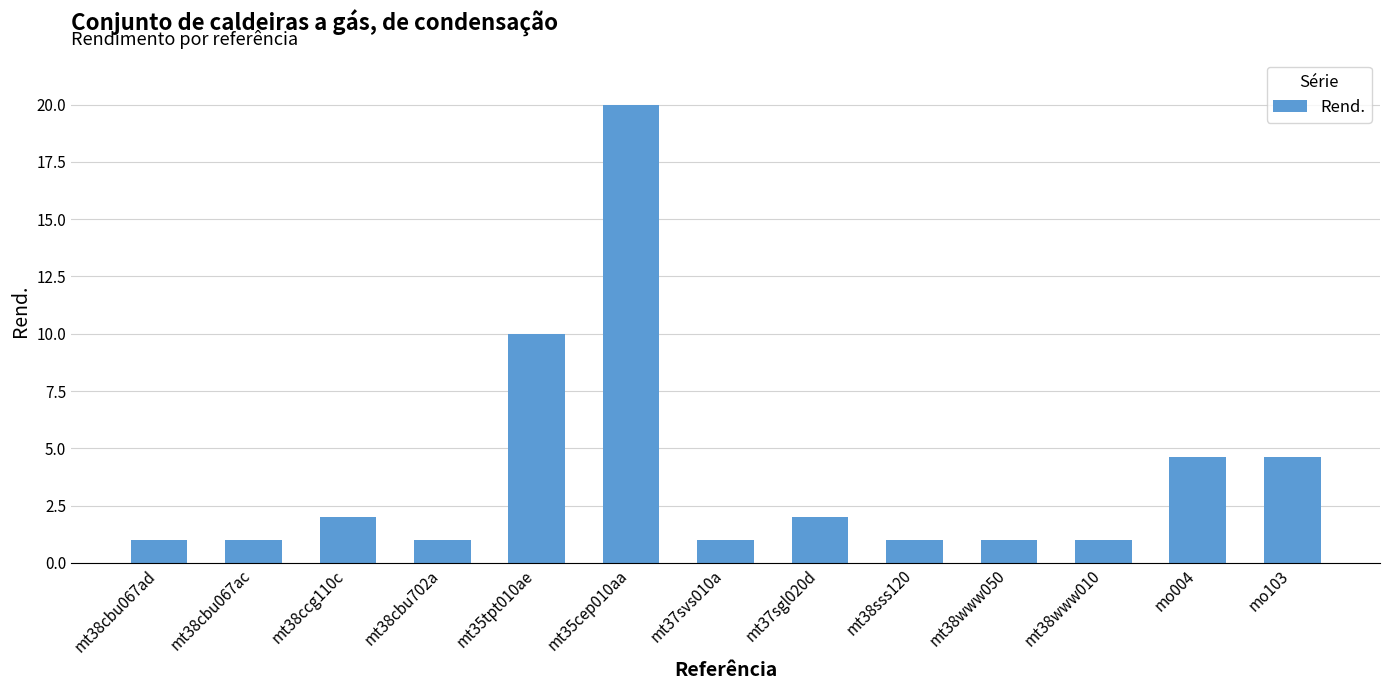

What position from the right is mt38cbu067ac?

12